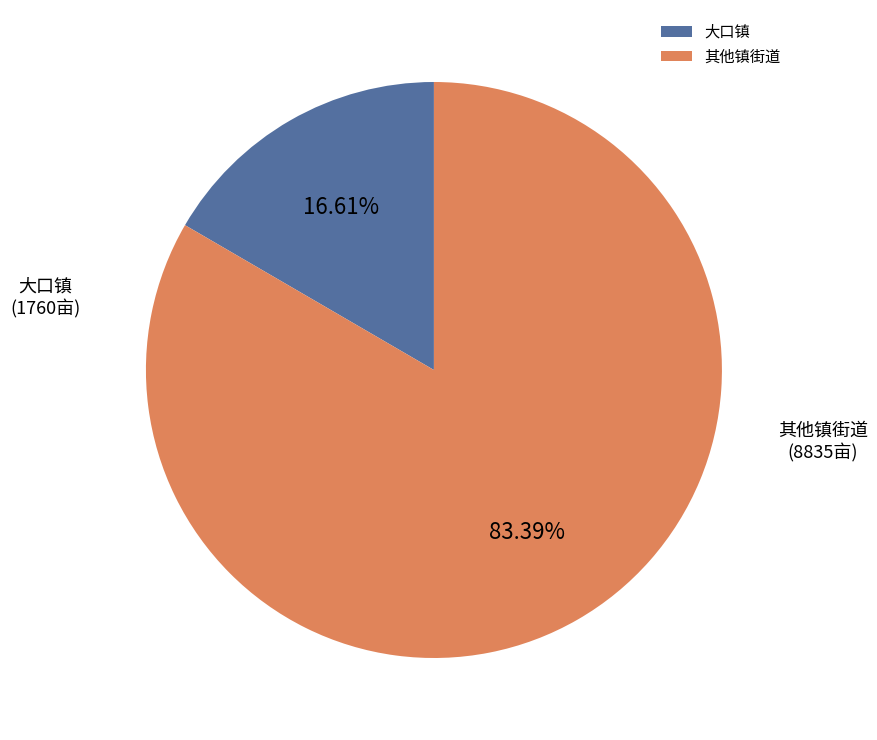

Combined, do 其他镇街道 and 大口镇 account for over 50%?

Yes